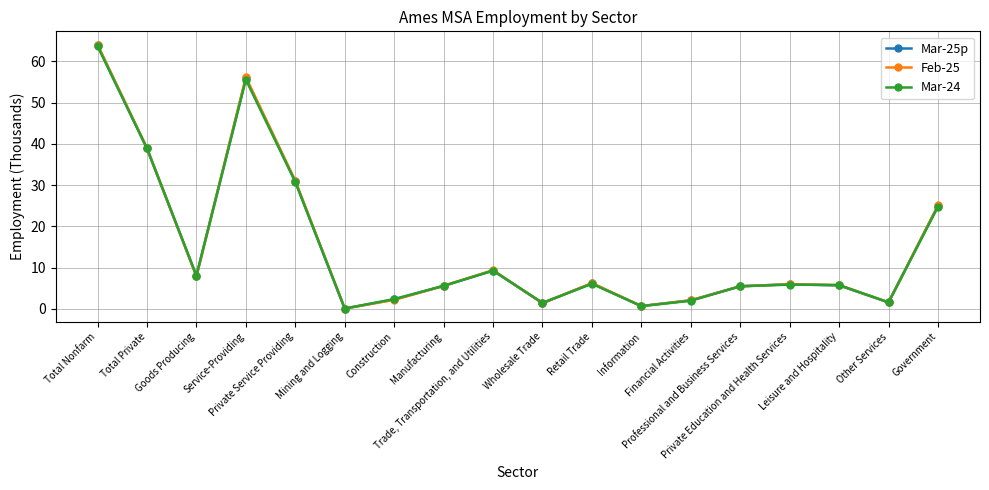

What is the total value across all series at Mining and Logging?

0.3